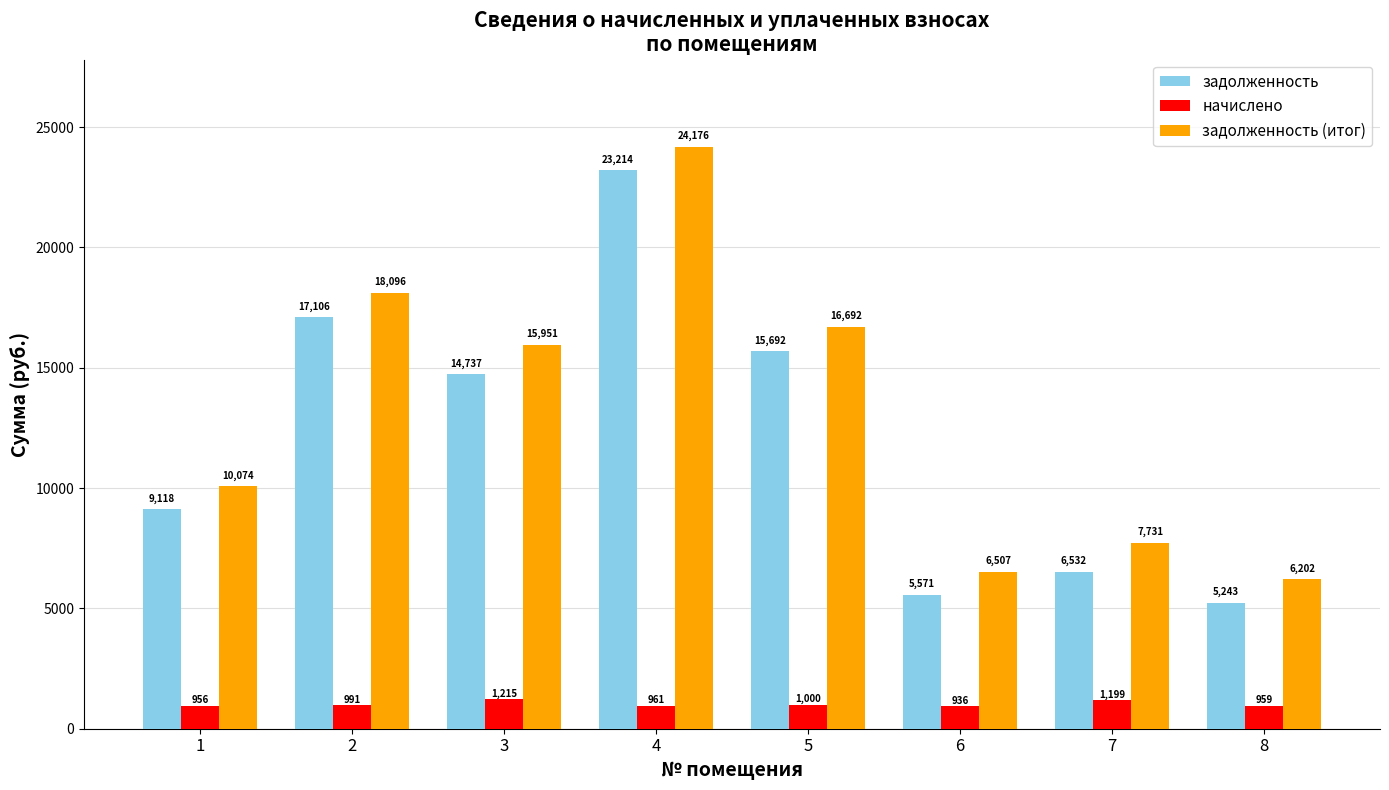

Which series changed the most between 4 and 5?

задолженность